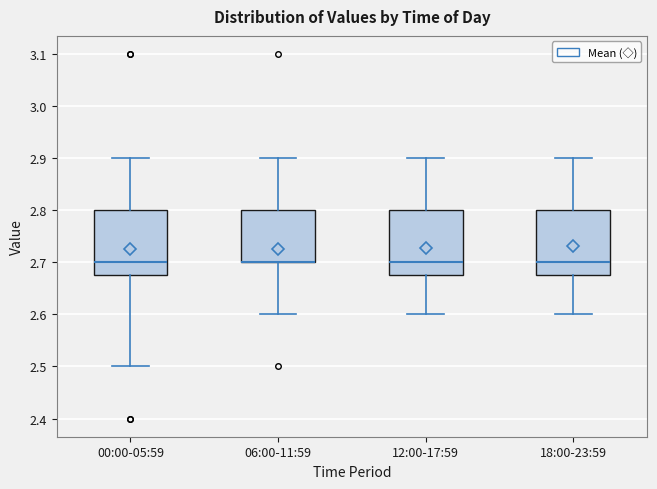

Reading left to right, transcribe this box plot: for each box, give where its median line is, the range the box spans, and where its two whiskers end, as read against the y-axis. The values are not printed on the chart, so give them approximately, as read against the axis.

00:00-05:59: median 2.70, box 2.68 to 2.80, whiskers 2.50 to 2.90
06:00-11:59: median 2.70 (drawn on the box's lower edge), box 2.70 to 2.80, whiskers 2.60 to 2.90
12:00-17:59: median 2.70, box 2.68 to 2.80, whiskers 2.60 to 2.90
18:00-23:59: median 2.70, box 2.68 to 2.80, whiskers 2.60 to 2.90